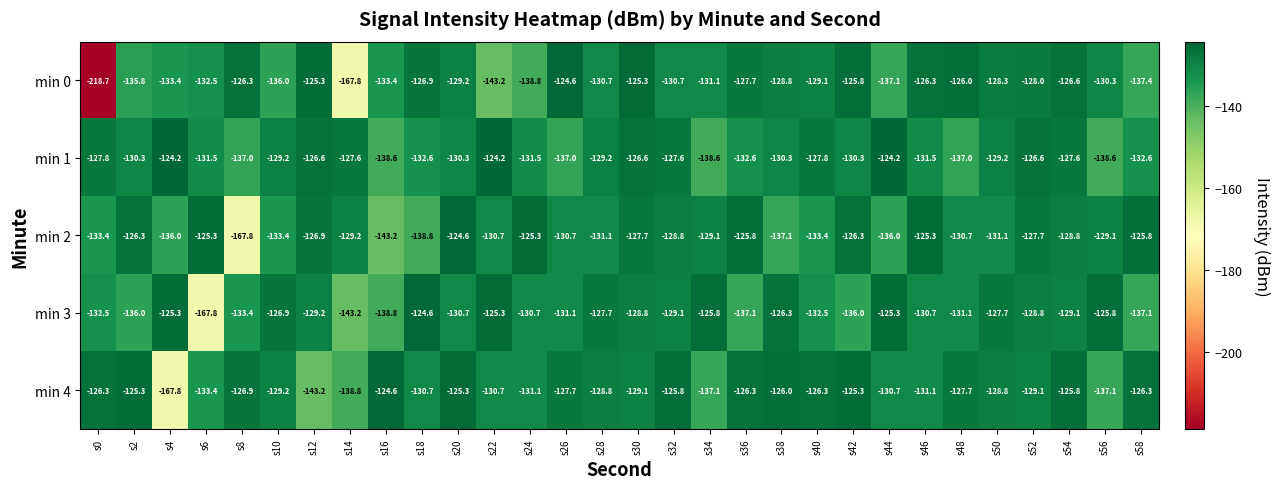

Which category has the lowest value in the min 4 series?

s4